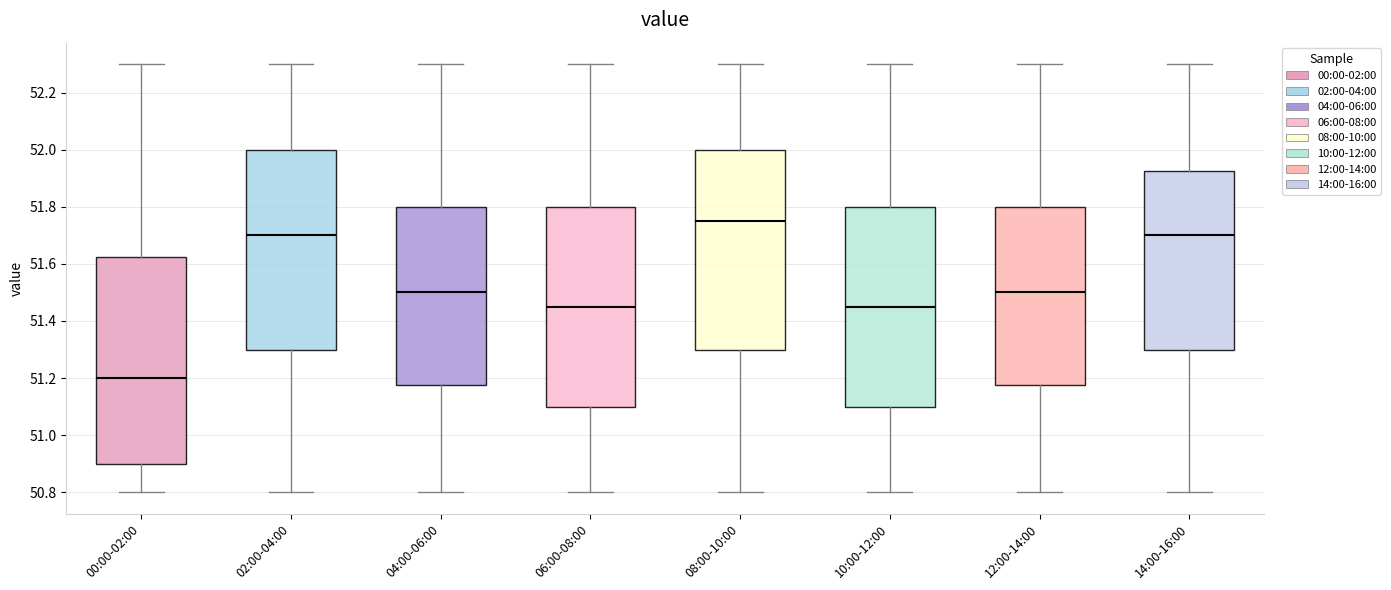

Reading left to right, read every box against the y-axis: the position of its median line, the range the box covers, and the ends of its whiskers. The values are not printed on the chart, so give them approximately, as read against the axis.

00:00-02:00: median 51.20, box 50.90 to 51.62, whiskers 50.80 to 52.30
02:00-04:00: median 51.70, box 51.30 to 52.00, whiskers 50.80 to 52.30
04:00-06:00: median 51.50, box 51.18 to 51.80, whiskers 50.80 to 52.30
06:00-08:00: median 51.46, box 51.10 to 51.80, whiskers 50.80 to 52.30
08:00-10:00: median 51.76, box 51.30 to 52.00, whiskers 50.80 to 52.30
10:00-12:00: median 51.46, box 51.10 to 51.80, whiskers 50.80 to 52.30
12:00-14:00: median 51.50, box 51.18 to 51.80, whiskers 50.80 to 52.30
14:00-16:00: median 51.70, box 51.30 to 51.92, whiskers 50.80 to 52.30